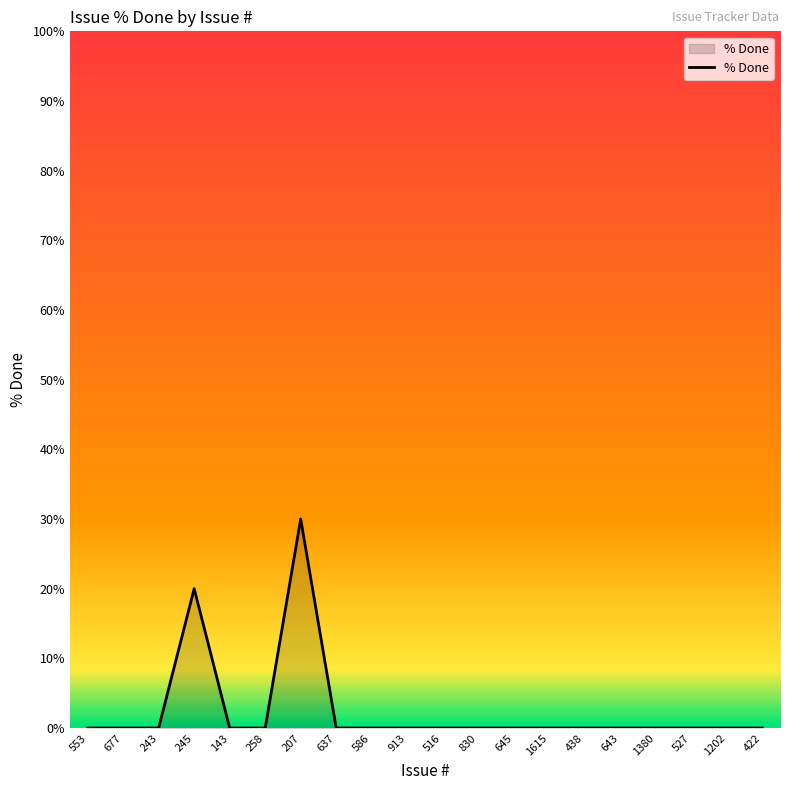

Reading right to left, transcribe all the data shown in this chart.

422=0	1202=0	527=0	1380=0	643=0	438=0	1615=0	645=0	830=0	516=0	913=0	586=0	637=0	207=30	258=0	143=0	245=20	243=0	677=0	553=0